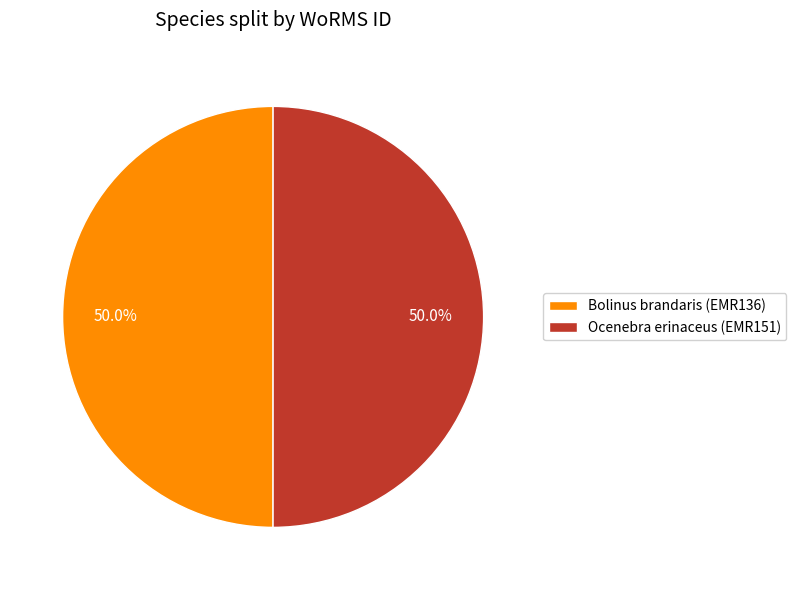

The Ocenebra erinaceus (EMR151) slice represents 41% of the pie. True or false?

False